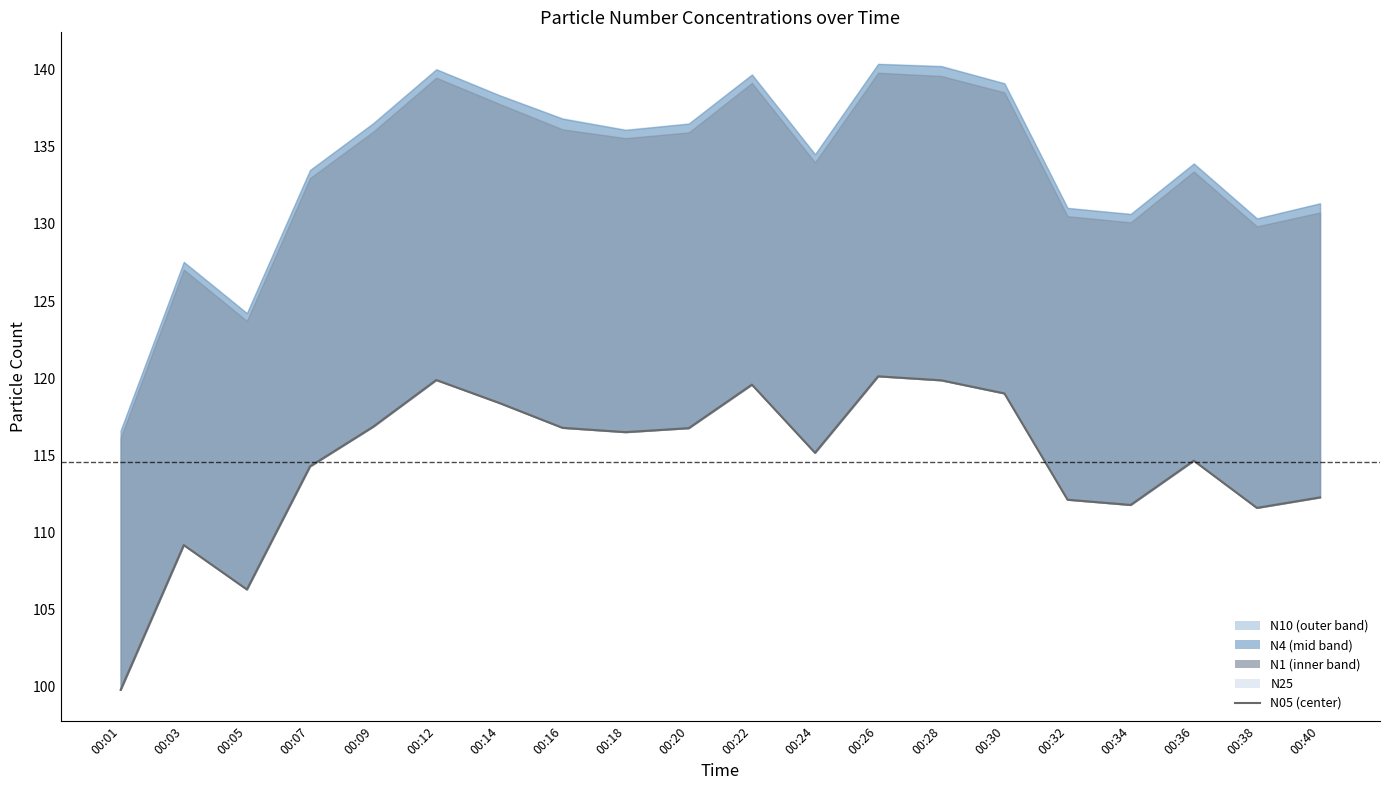

Where is the first local maximum?

00:03